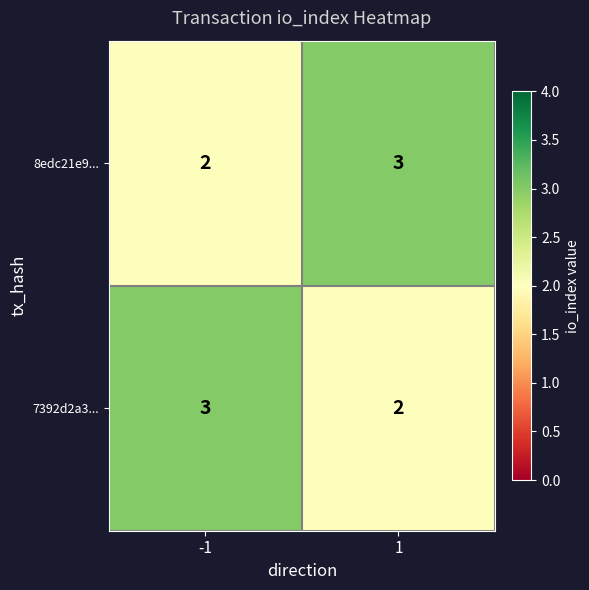

What is the highest value of the 8edc21e9... series?

3